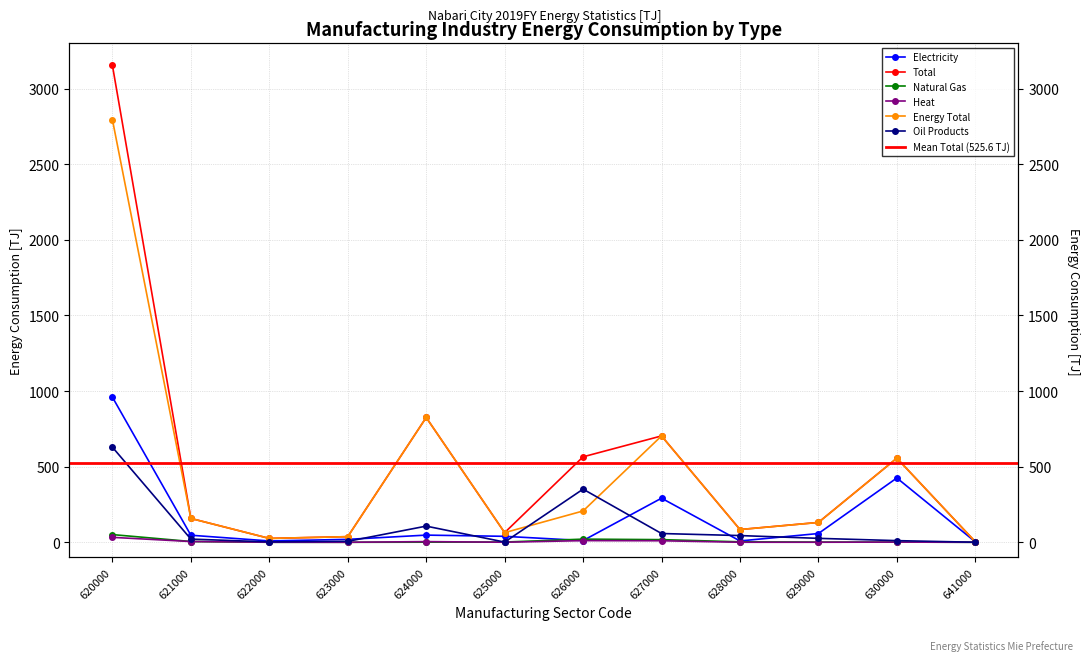

At which category does Electricity reach its first local peak?

624000